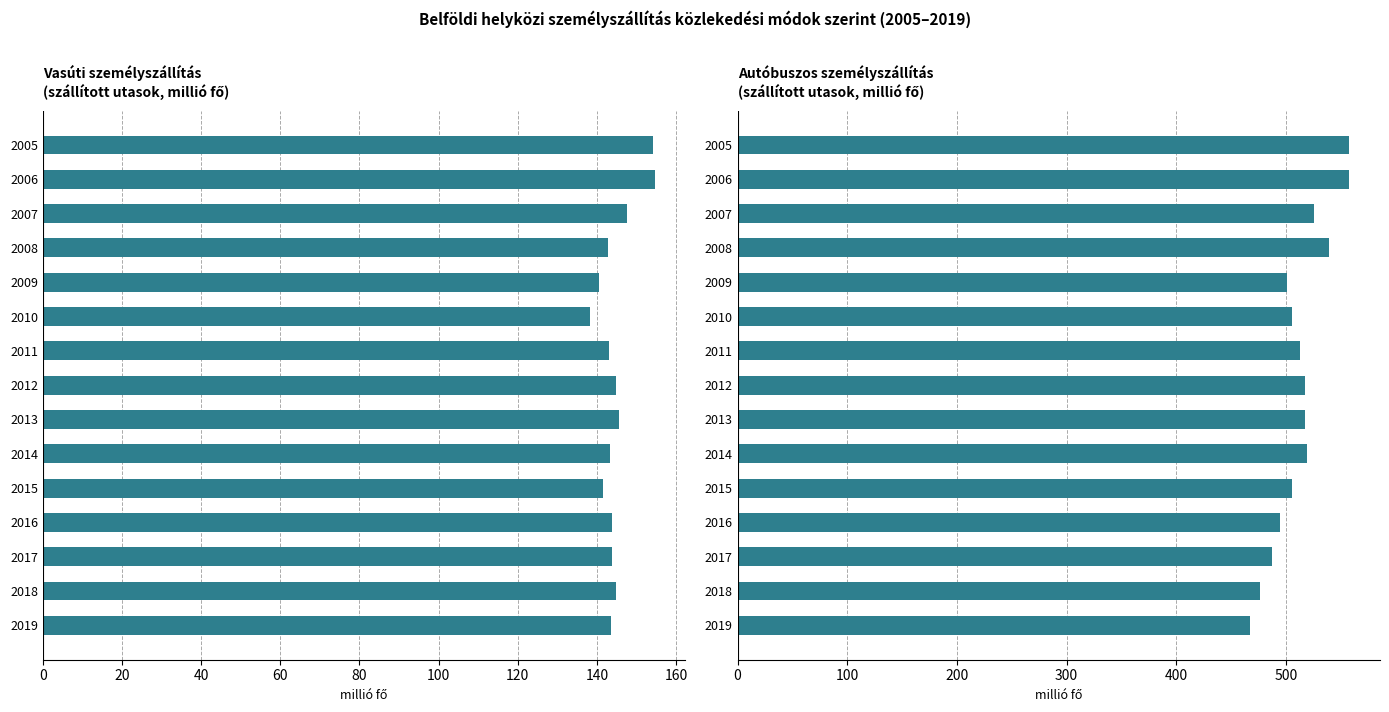

How many values in the vonat series exceed 143?

11